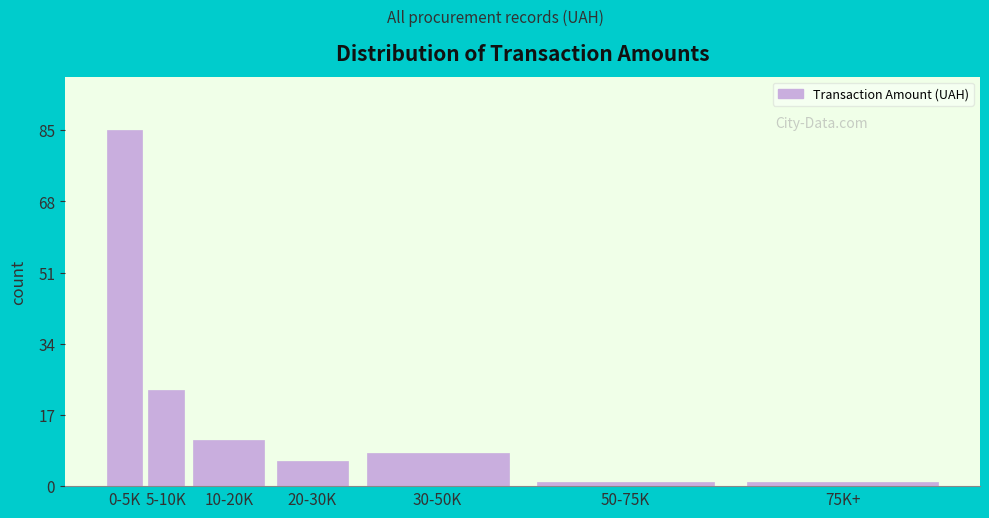

Reading right to left, transcribe all the data shown in this chart.

75K+=1	50-75K=1	30-50K=8	20-30K=6	10-20K=11	5-10K=23	0-5K=85